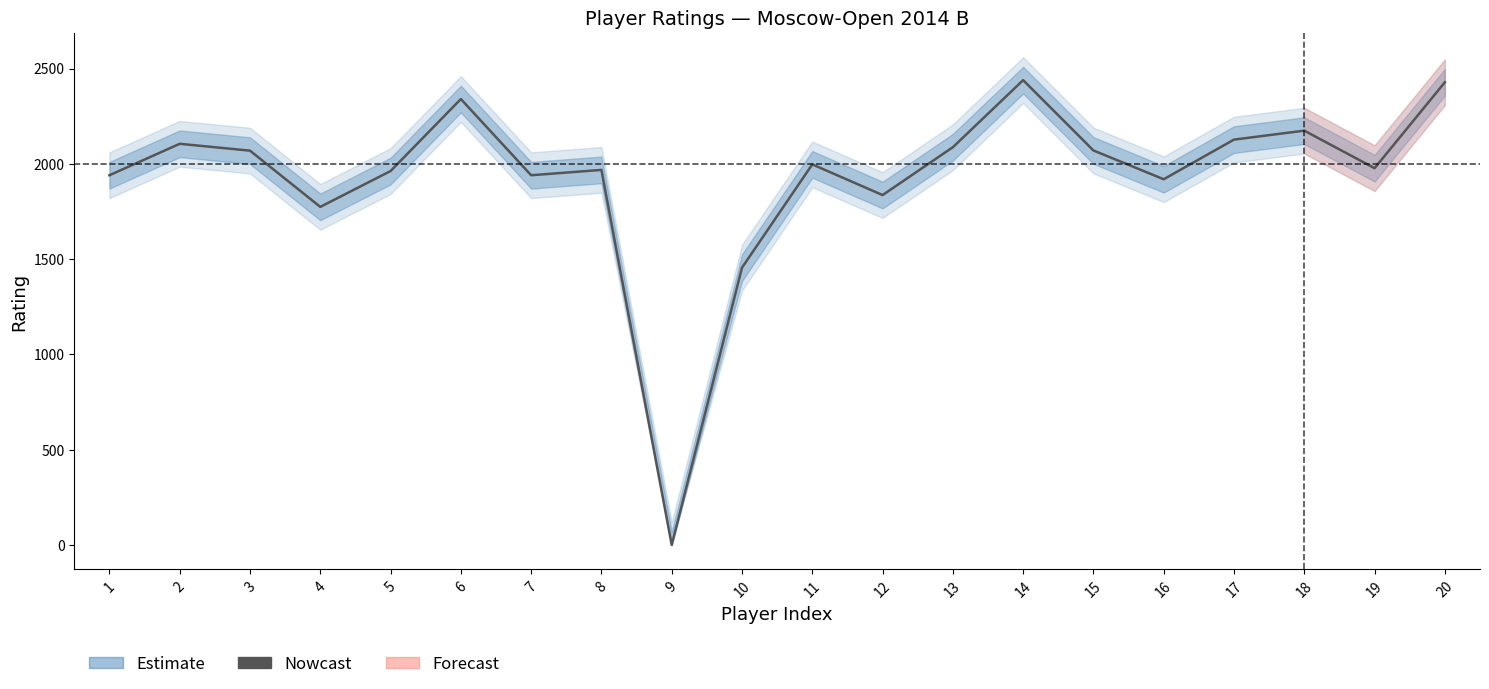

Which has a higher value, 14 or 12?

14